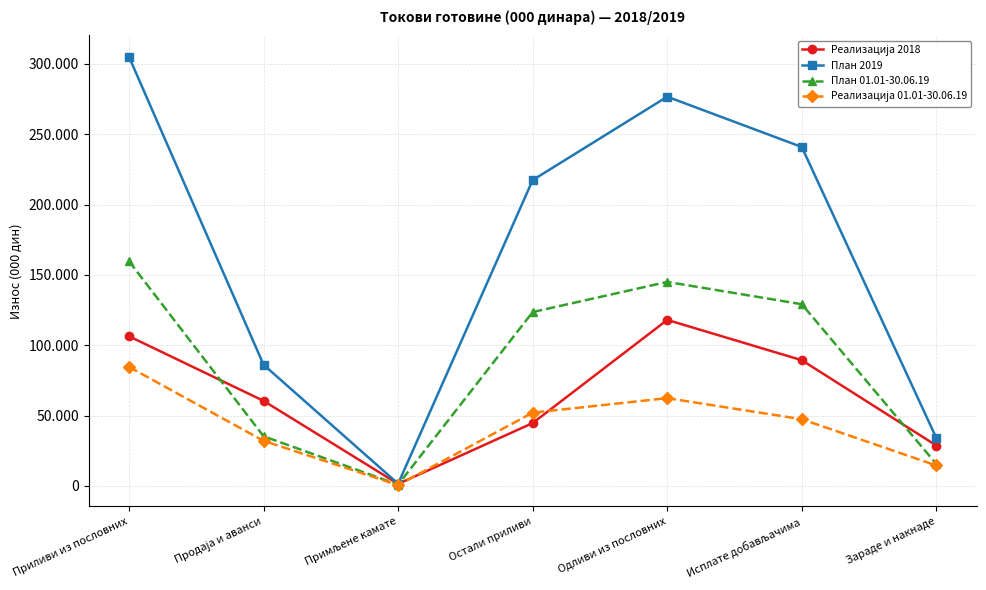

Is this an area chart (filled region under the line)?

No